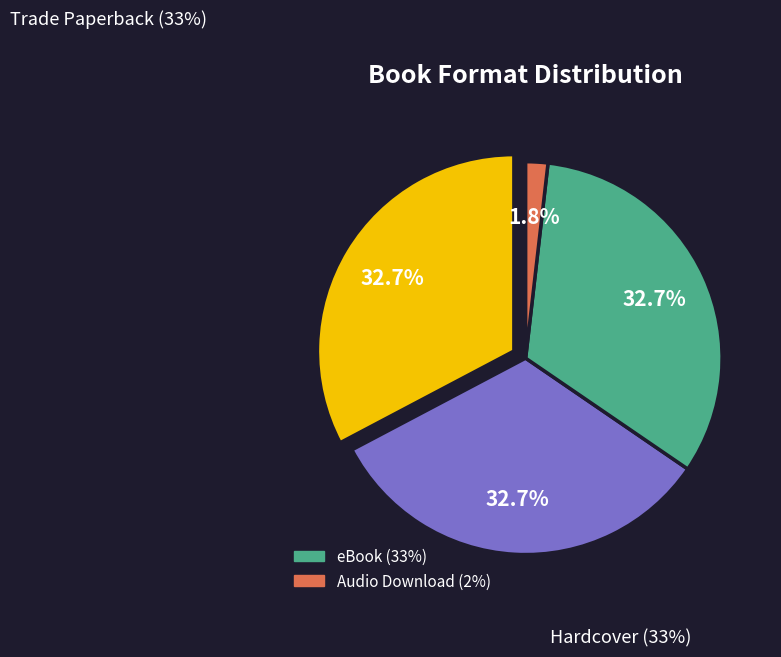

How many segments does this pie chart have?

4